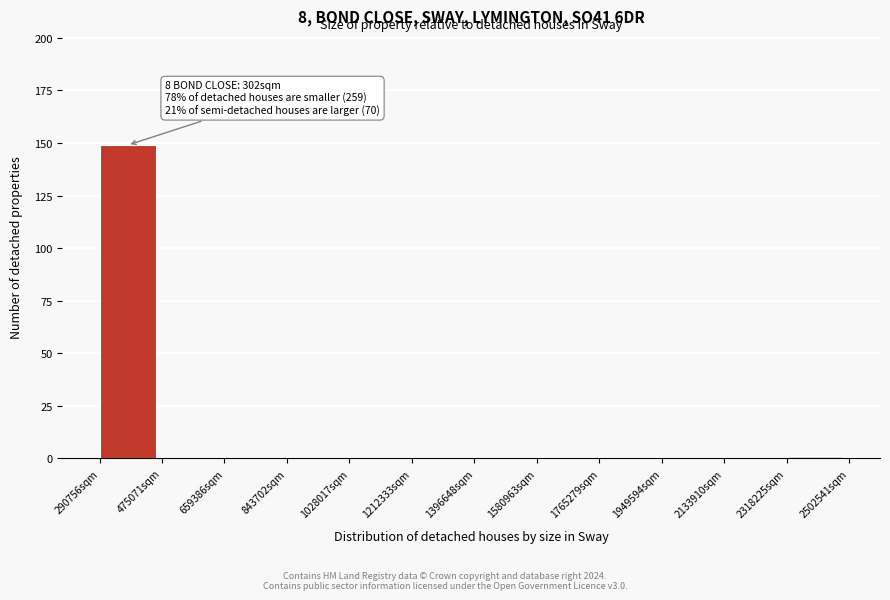

Reading left to right, what are all the values shown in this chart?

290756sqm=149	475071sqm=0	659386sqm=0	843702sqm=0	1028017sqm=0	1212333sqm=0	1396648sqm=0	1580963sqm=0	1765279sqm=0	1949594sqm=0	2133910sqm=0	2318225sqm=1